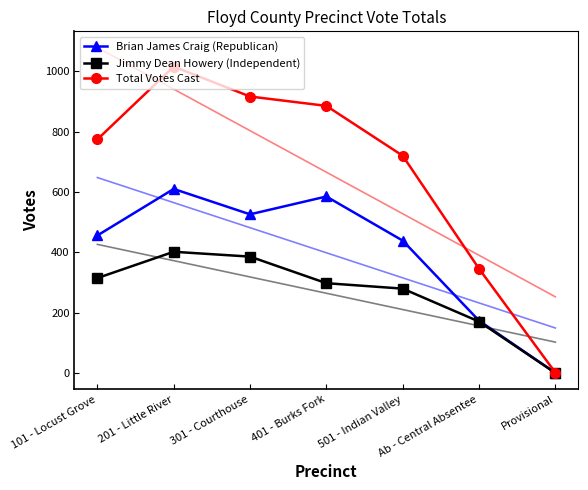

True or false: Brian James Craig (Republican) has more than 2 interior local peaks.

False